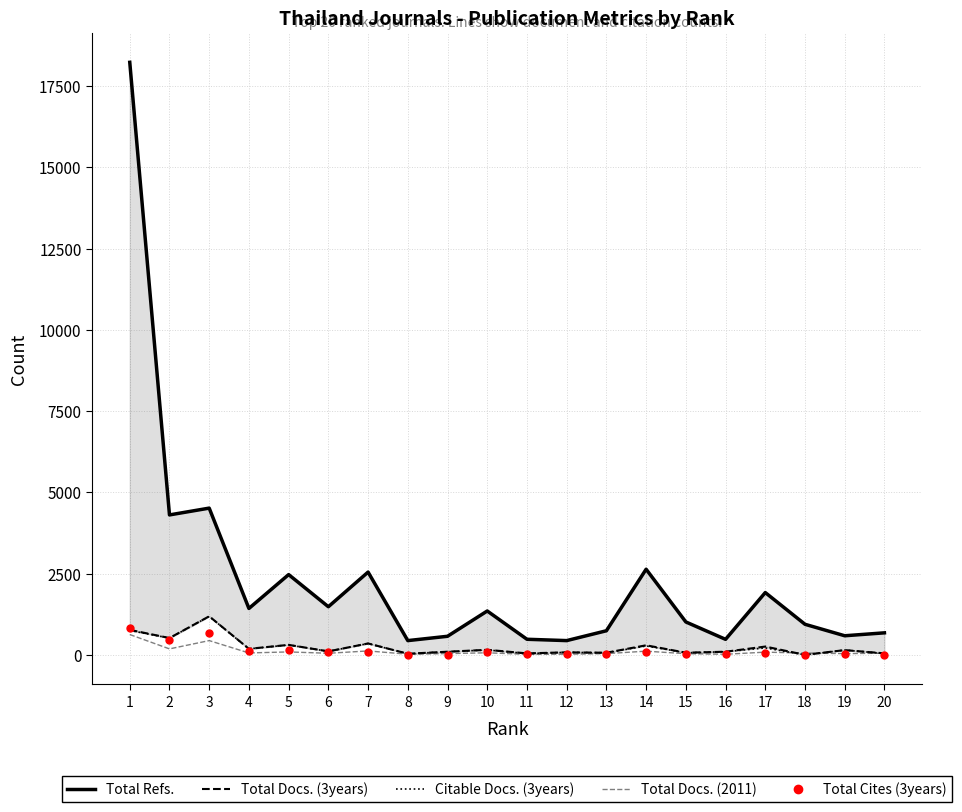

How many data points does each series have?

20